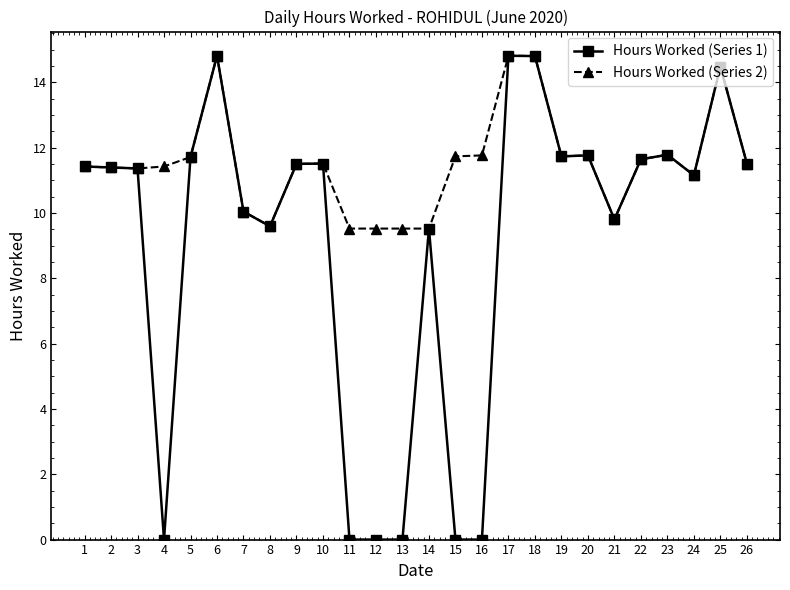

True or false: Hours Worked (Series 1) has a value of 11.7 at 5.

True